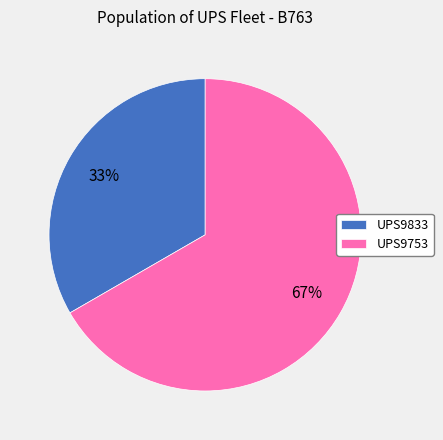

Is there a majority slice in this chart?

Yes